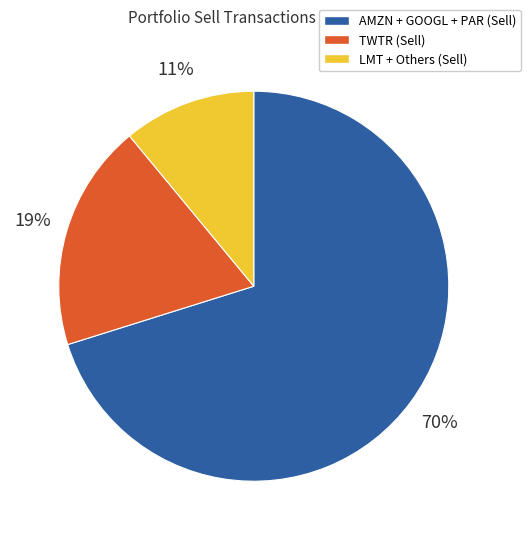

Is there a majority slice in this chart?

Yes